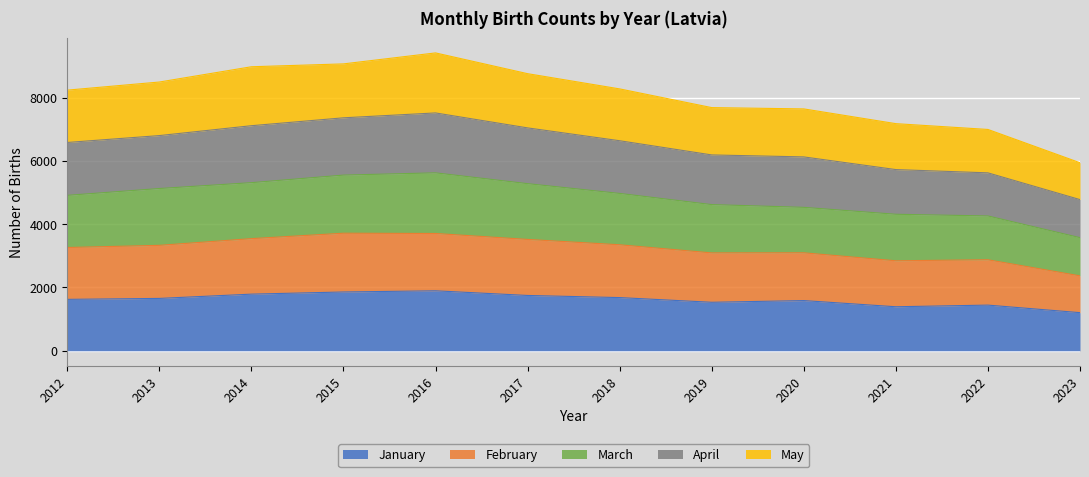

What is the total value across all series at 2017?

8755.9